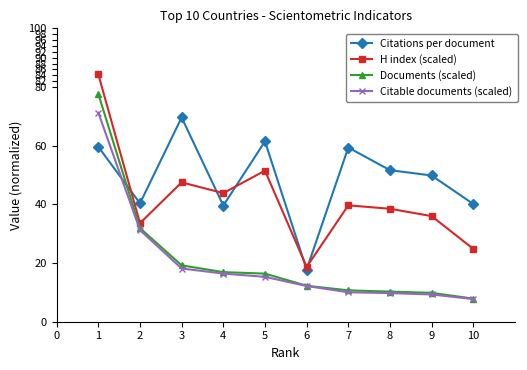

Is it true that Citable documents (scaled) equals 9.3 at 9?

True